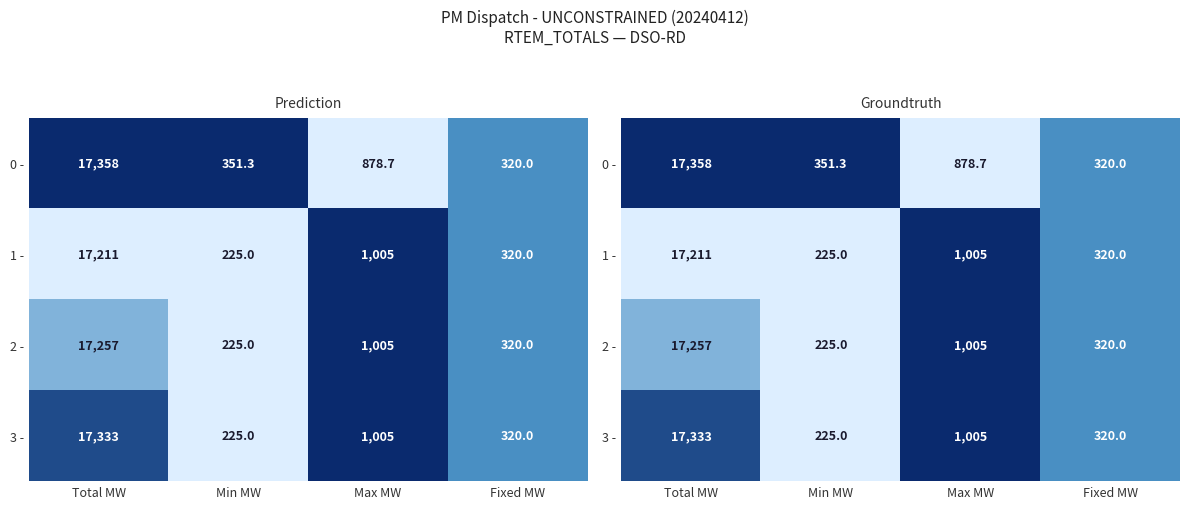

Rank the series by their average value, from lowest to highest.

1 -, 2 -, 3 -, 0 -